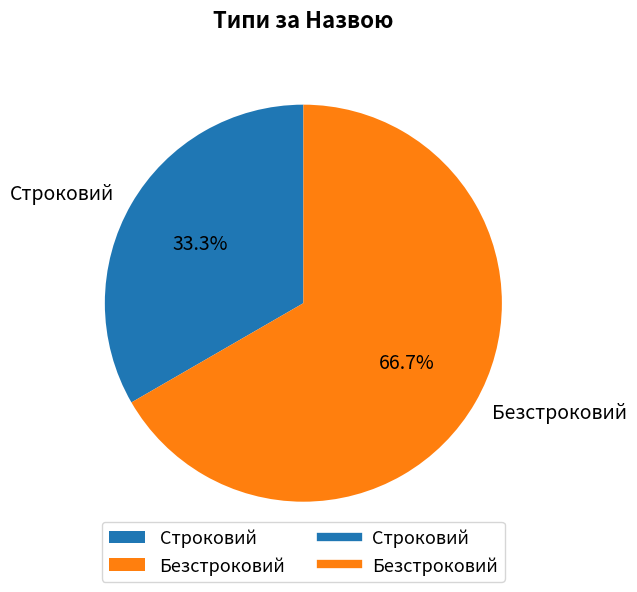

What portion of the pie excludes Безстроковий?

33.3%